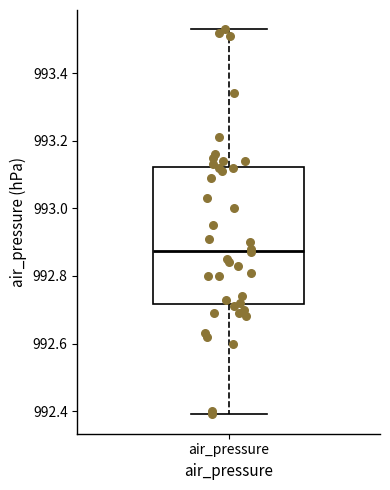

Where is the upper edge of the box for air_pressure on the y-axis? The values are not printed on the chart, so give them approximately, as read against the axis.

993.12